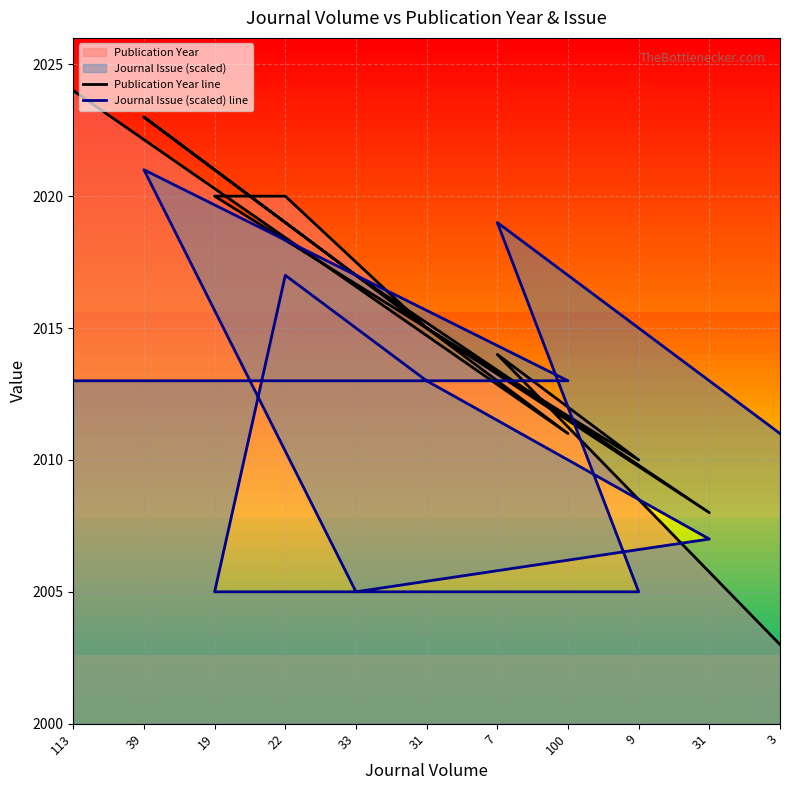

Is it true that Publication Year line equals 2008 at 31?

True